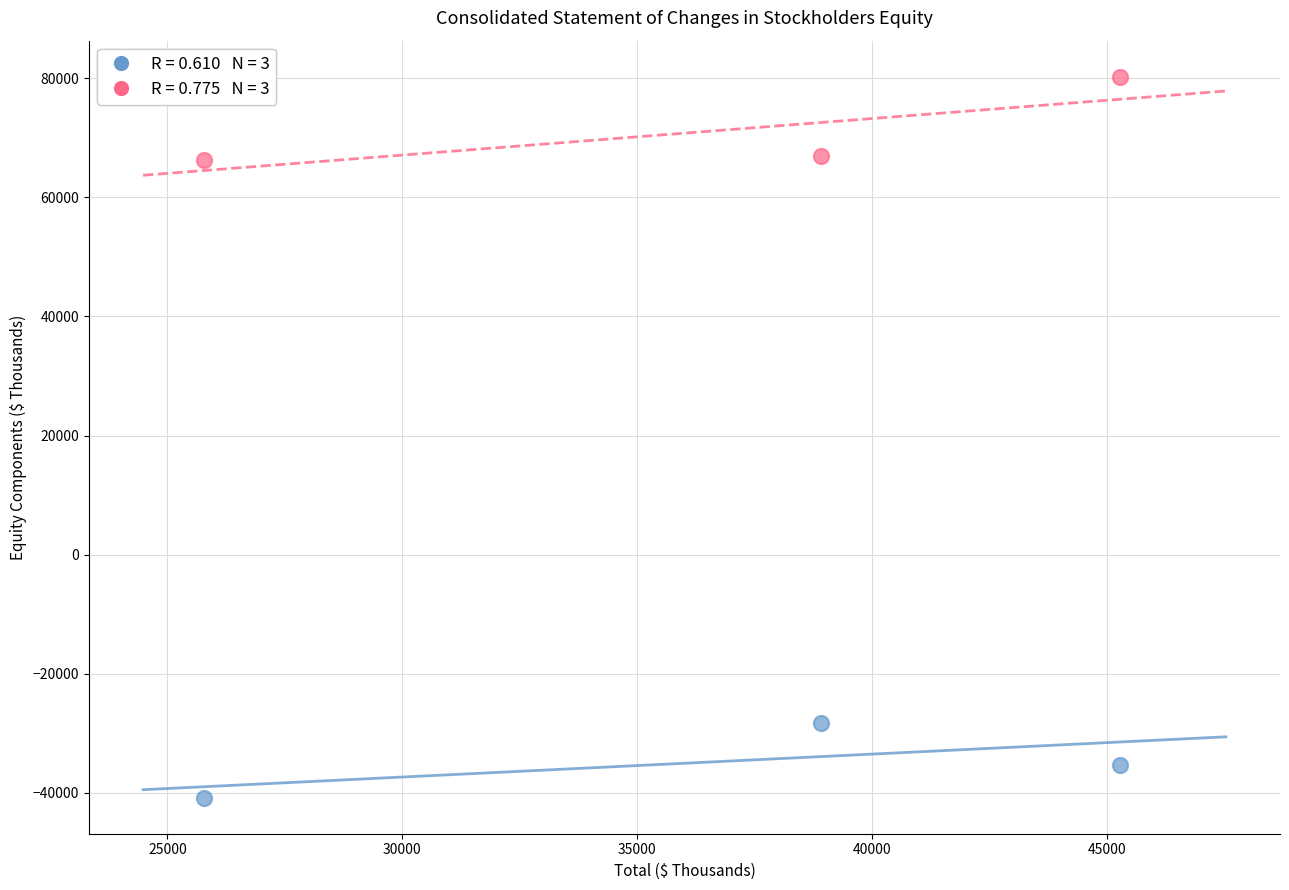

Across all data points, what is the average Y value?

18191